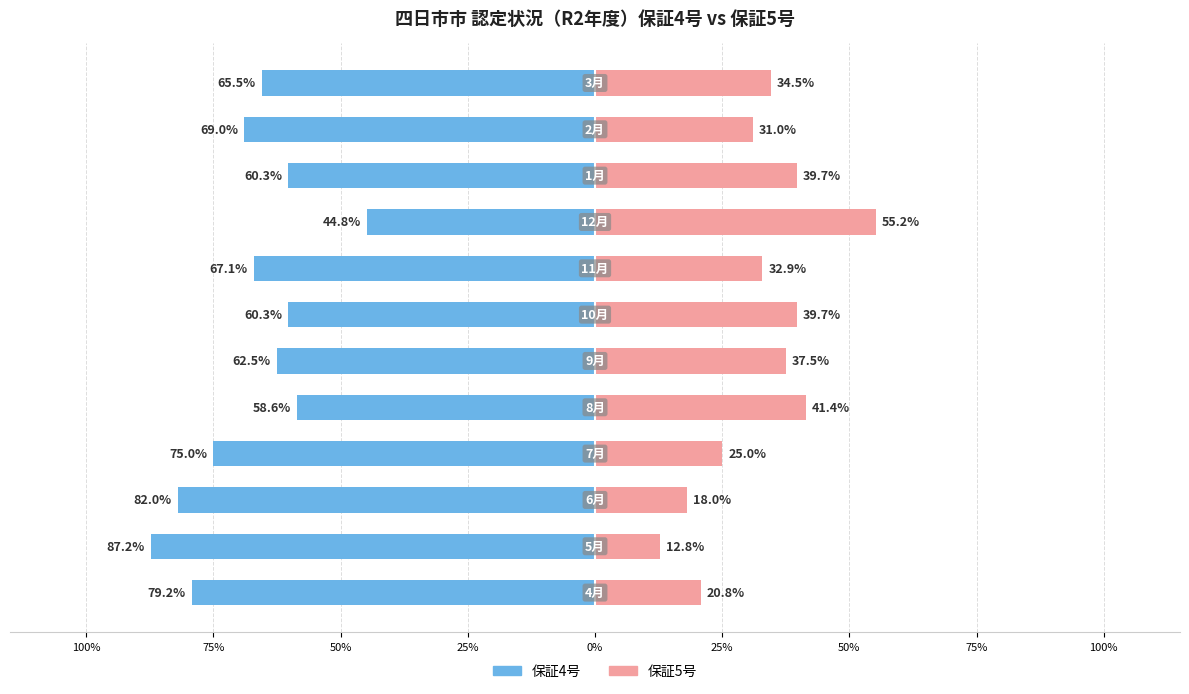

The 保証4号 series shows -54.6 at 50%. True or false?

False